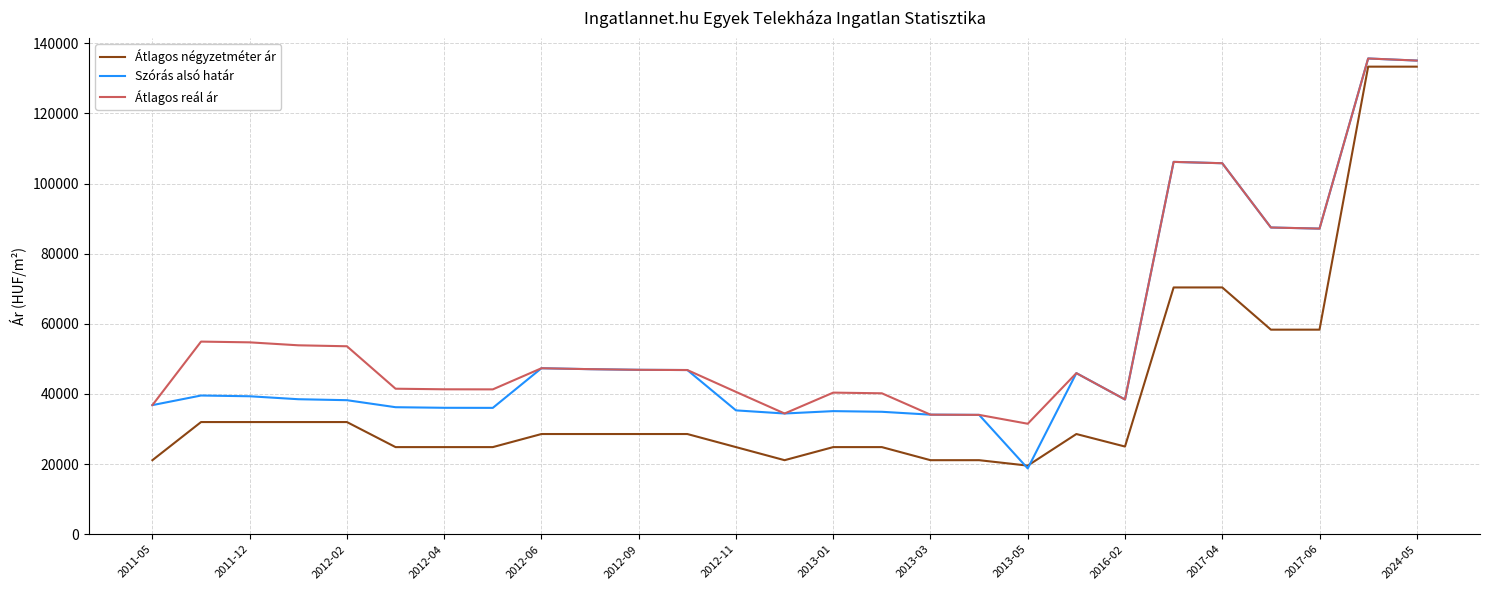

True or false: Szórás alsó határ has more than 0 interior local peaks.

True